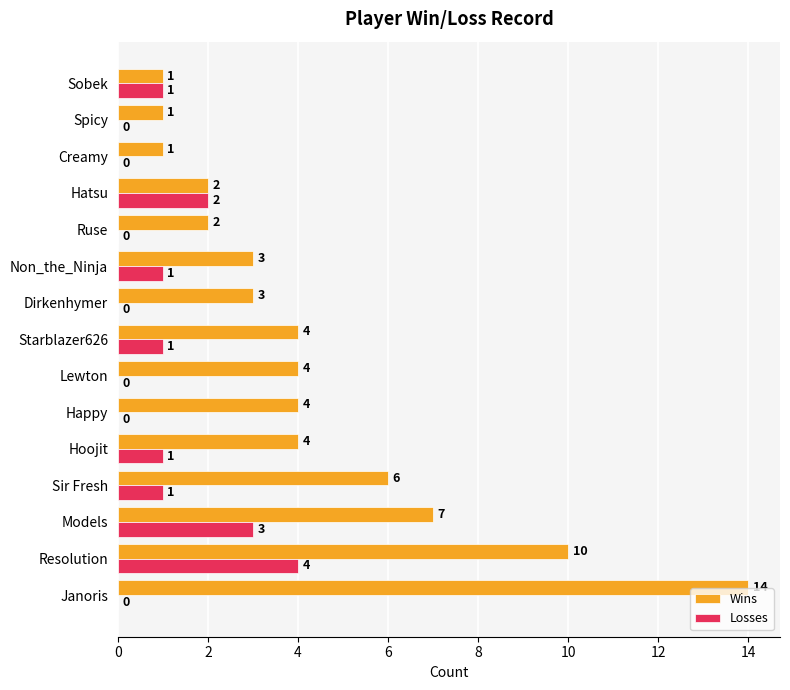

Count the number of data series in this chart.

2